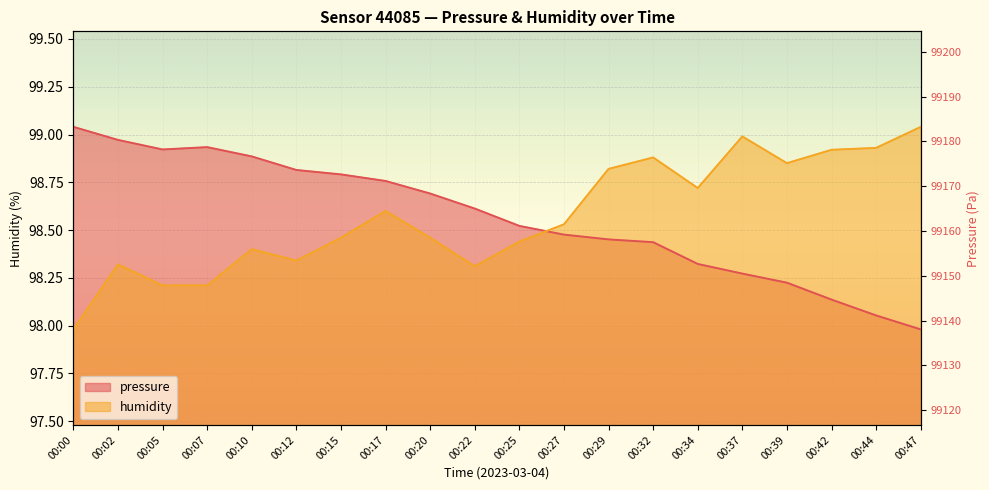

True or false: pressure has a value of 62.2 at 00:27.

False